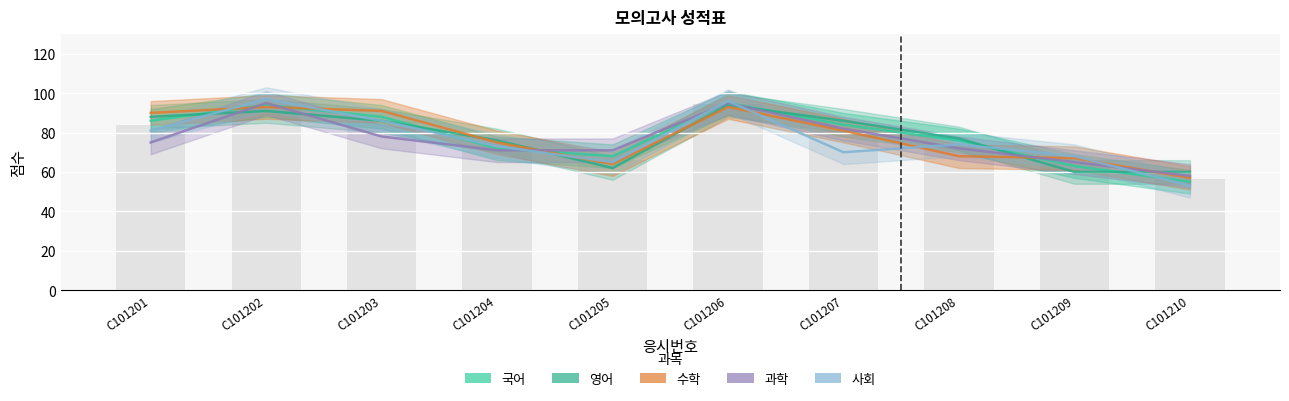

Between C101207 and C101210, which series saw the biggest shift?

국어